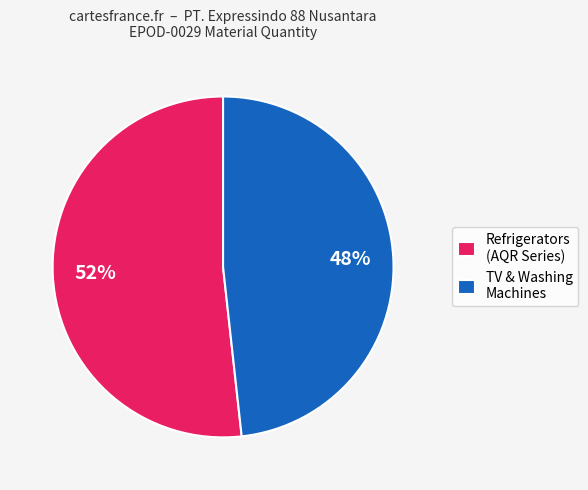

How many slices are in this pie chart?

2